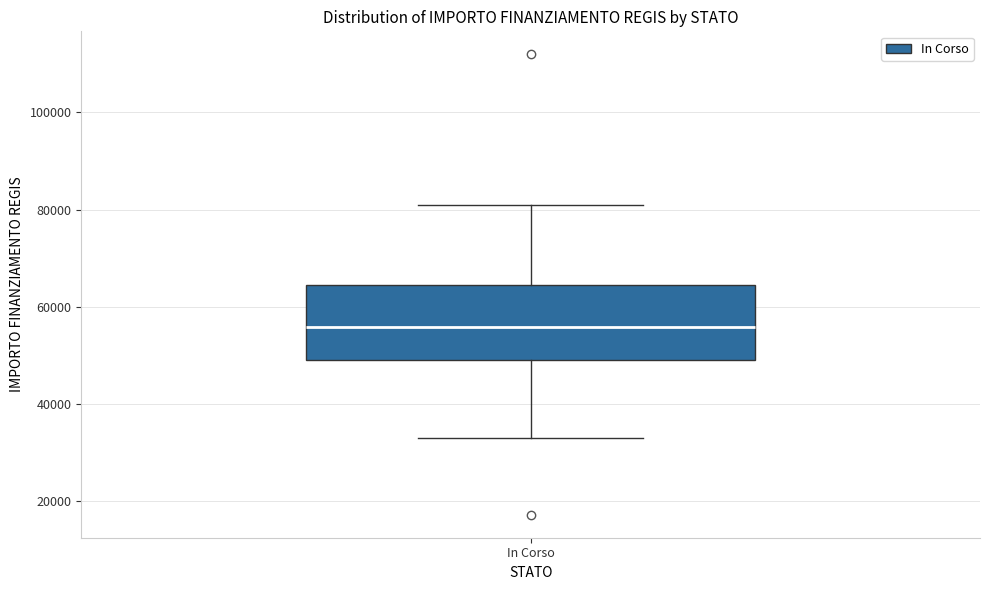

Read this box plot against the y-axis: the position of the median line, the range covered by the box, and the ends of both whiskers. The values are not printed on the chart, so give them approximately, as read against the axis.

median 56000, box 50000 to 64000, whiskers 32000 to 80000